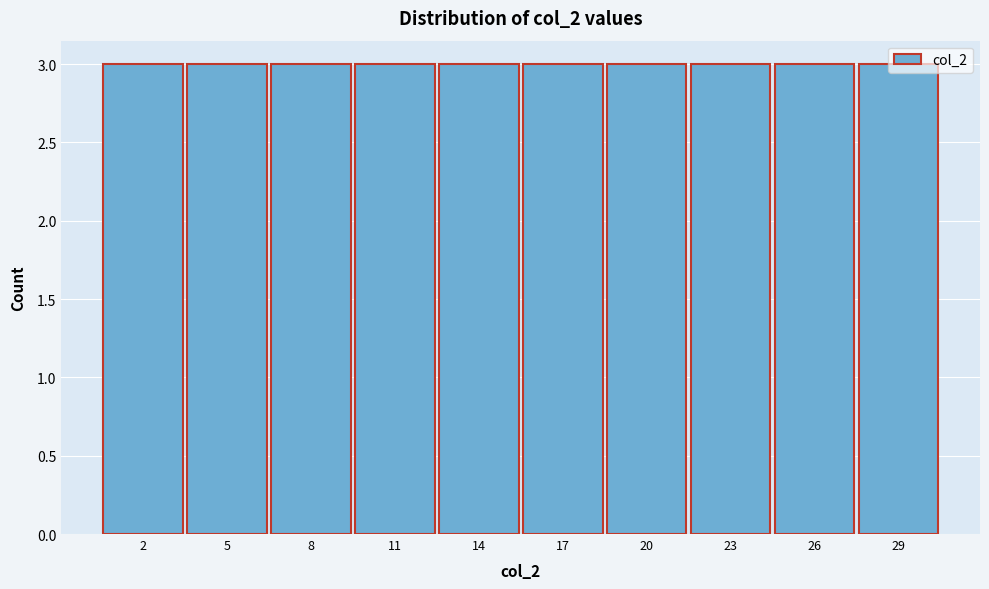

How tall is the bar that spans 3.5 to 6.5 on the x-axis? The values are not printed on the chart, so give them approximately, as read against the axis.

3